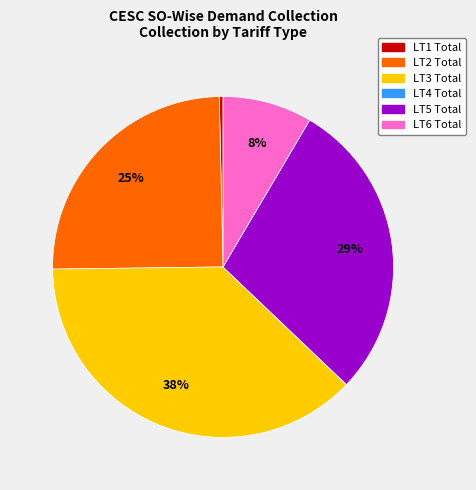

Does any single category account for the majority?

No